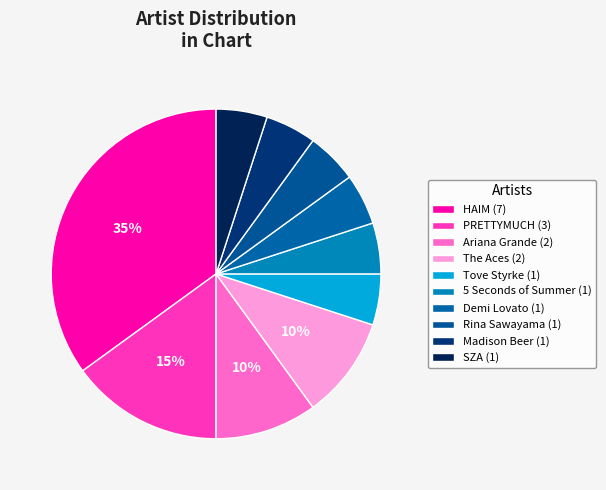

To the nearest percent, what is the difference between the largest and smallest slice percentages?

30%